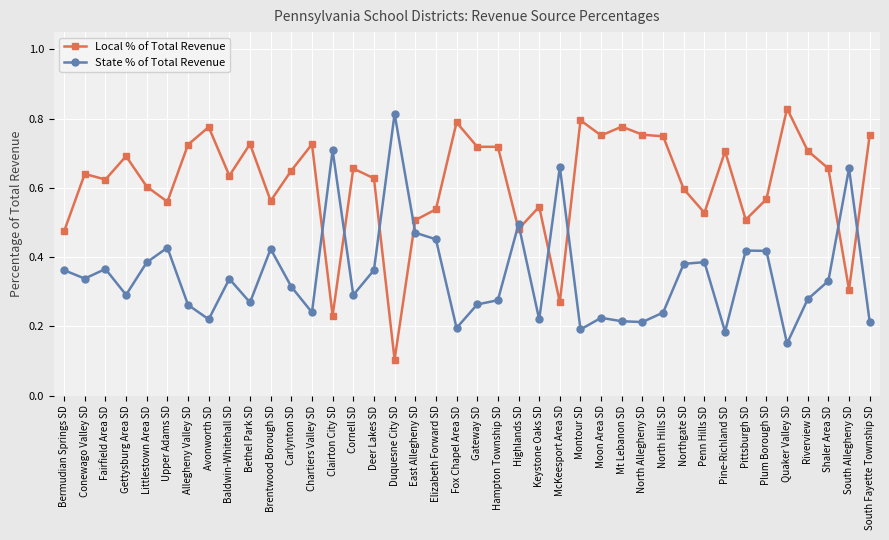

Which category has the lowest value across all series?

Duquesne City SD